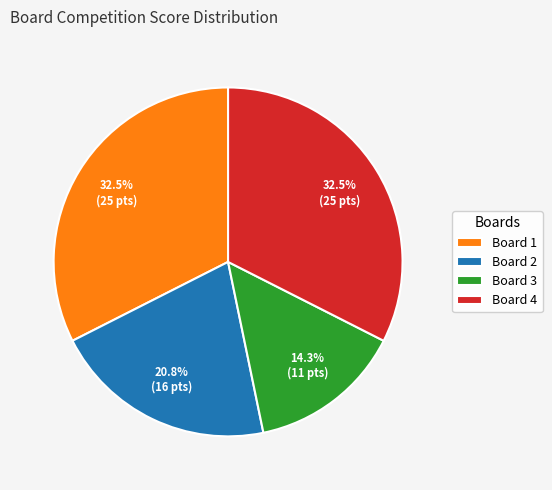

Which category has the smallest portion of the pie?

Board 3